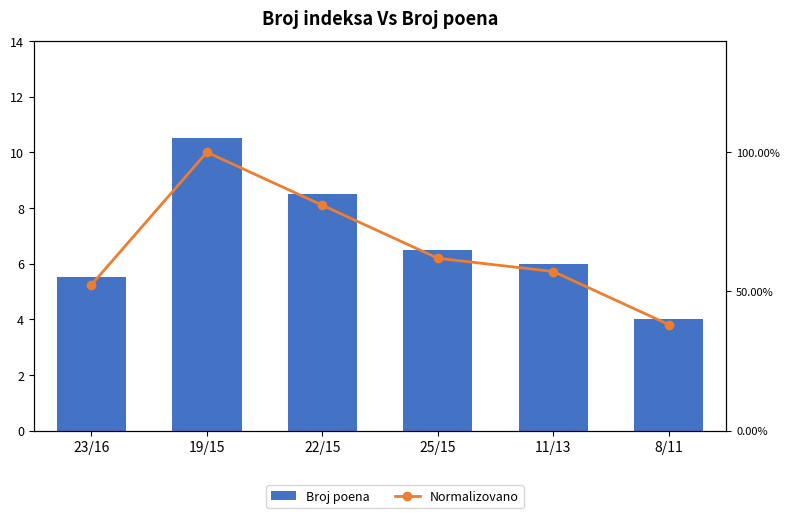

What is the total value across all series at 11/13?

6.6